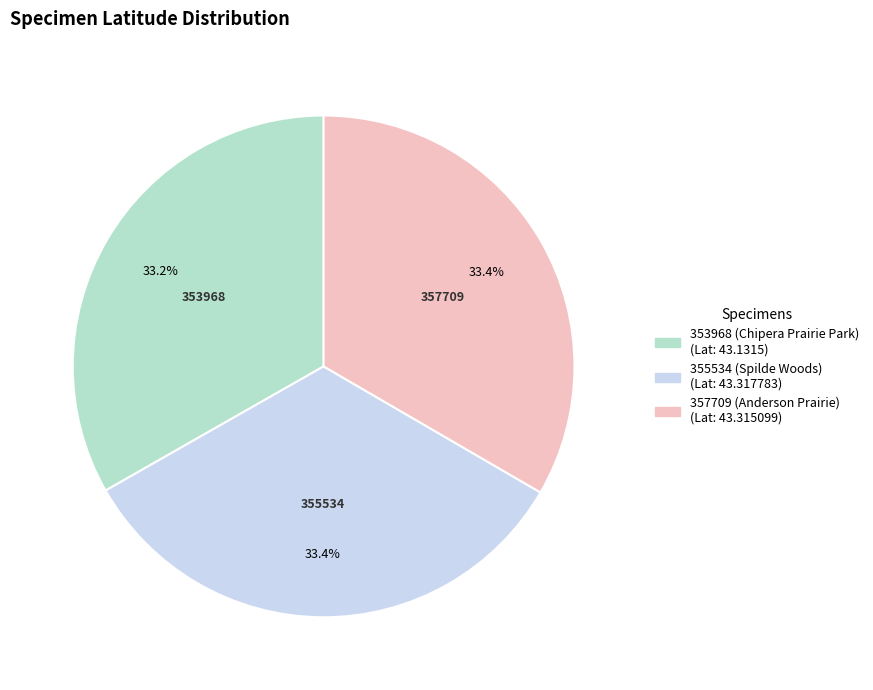

Is the sum of 353968 (Chipera Prairie Park) and 355534 (Spilde Woods) greater than half?

Yes